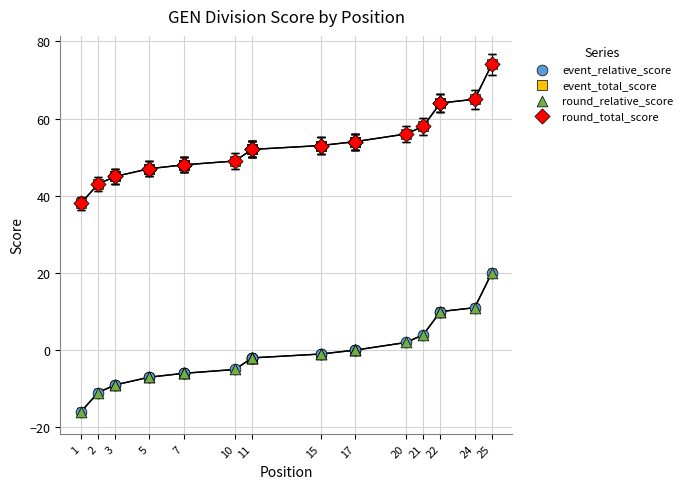

Which series reaches the maximum Y coordinate?

event_total_score